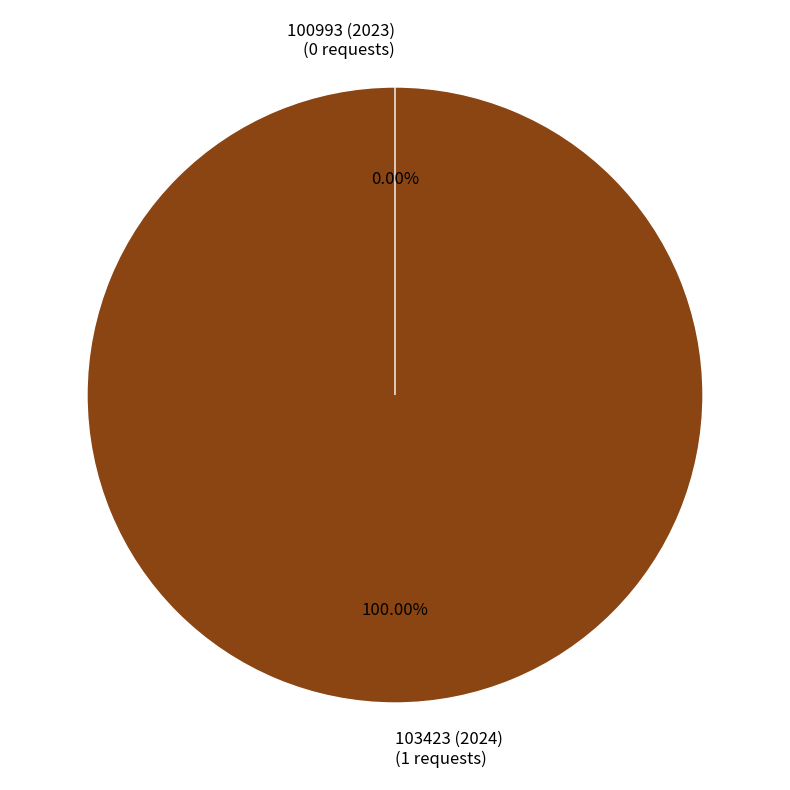

Is there a majority slice in this chart?

Yes